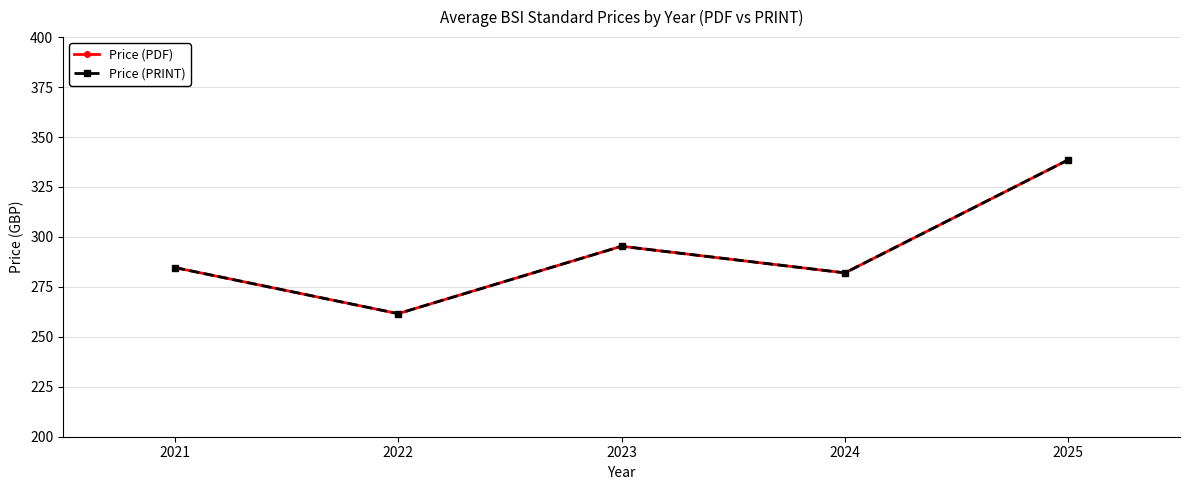

Does the chart have visible grid lines?

Yes